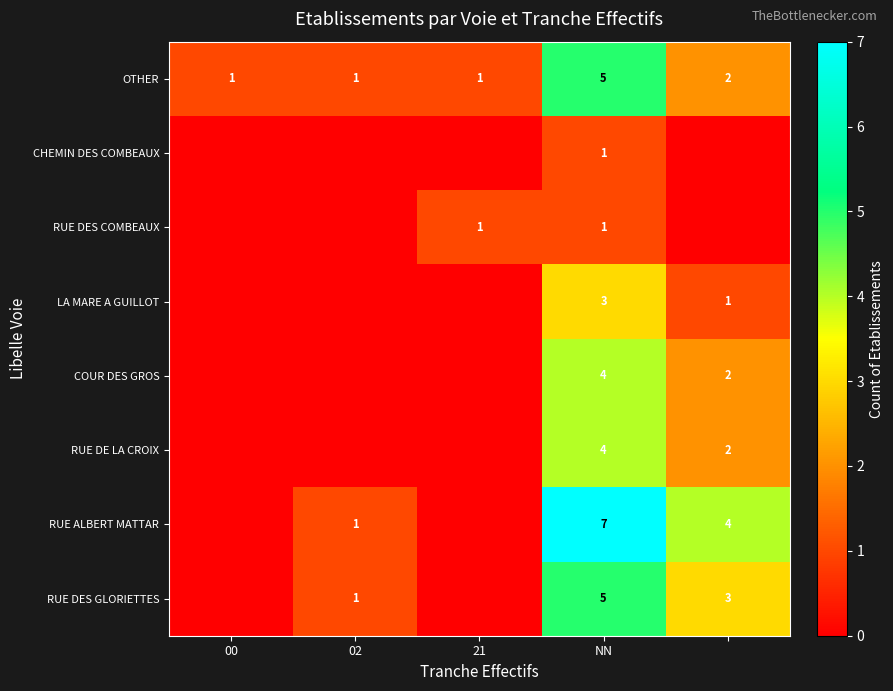

The CHEMIN DES COMBEAUX series shows 1 at NN. True or false?

True